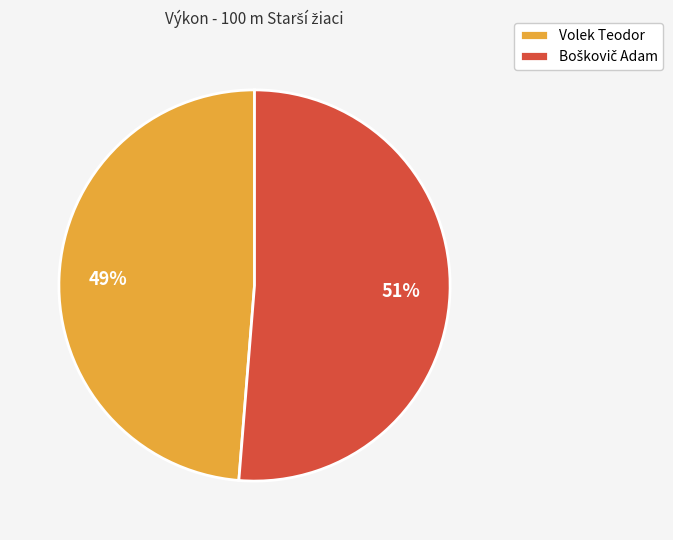

To the nearest percent, what percentage of the pie is Volek Teodor?

49%